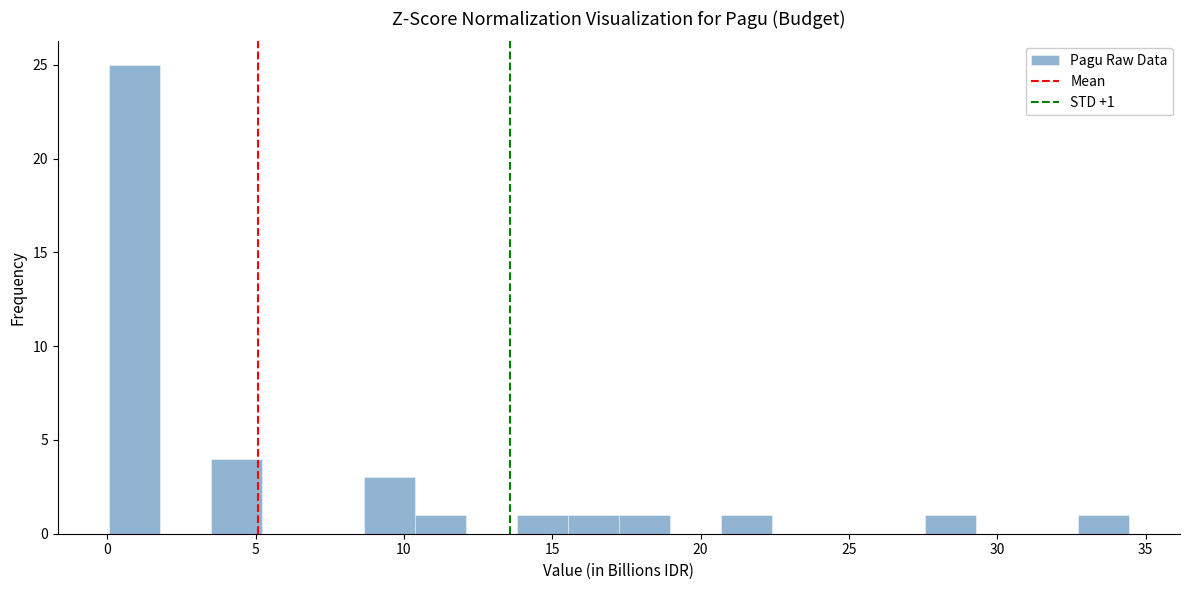

Around what value on the x-axis is the tallest bar? Give the approximate position of its centre, as read against the axis.

1.0